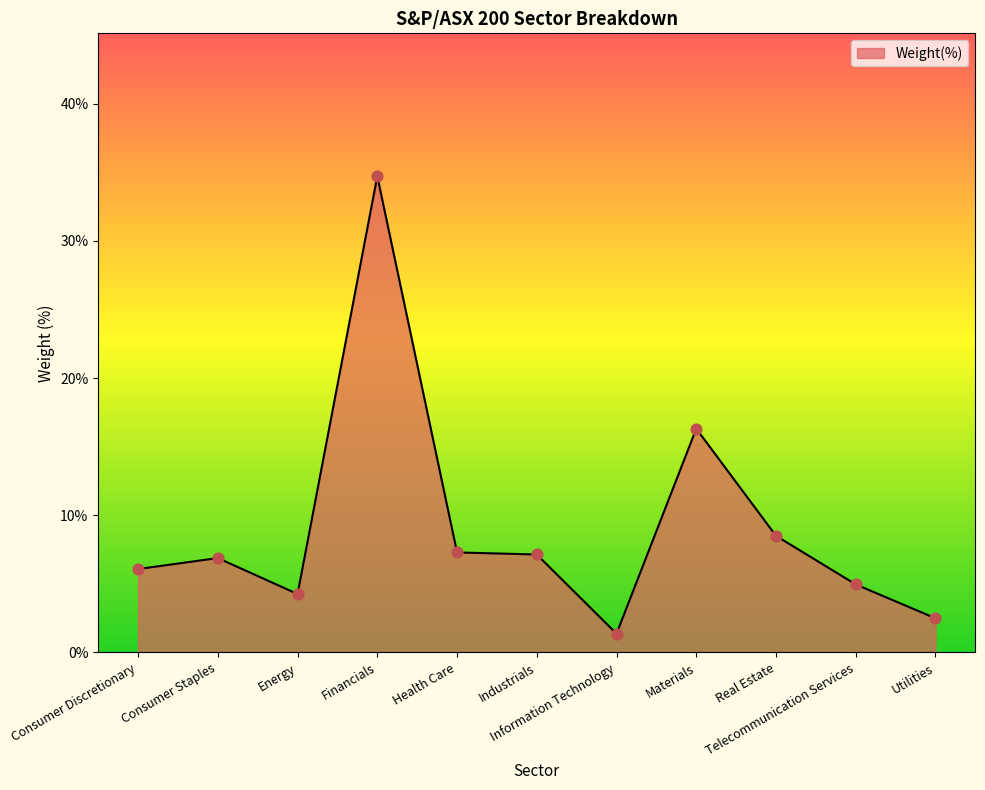

What is the change in value from Consumer Discretionary to Utilities?

-3.6